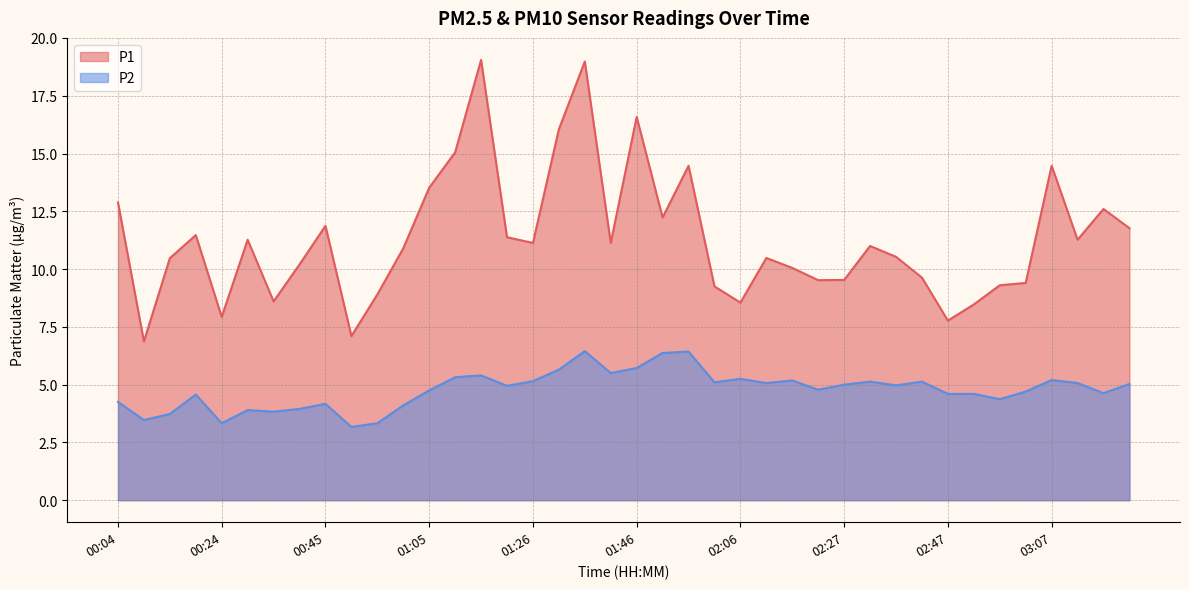

How many interior local valleys does the P1 series have?

11